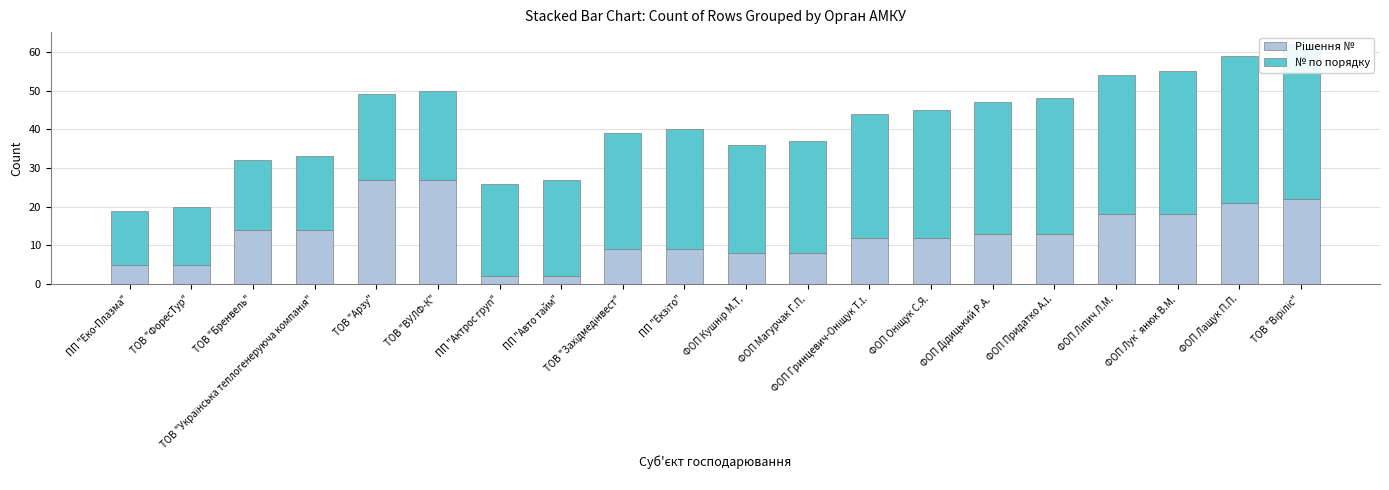

At which category is the sum across all series the highest?

ТОВ "Віріліс"